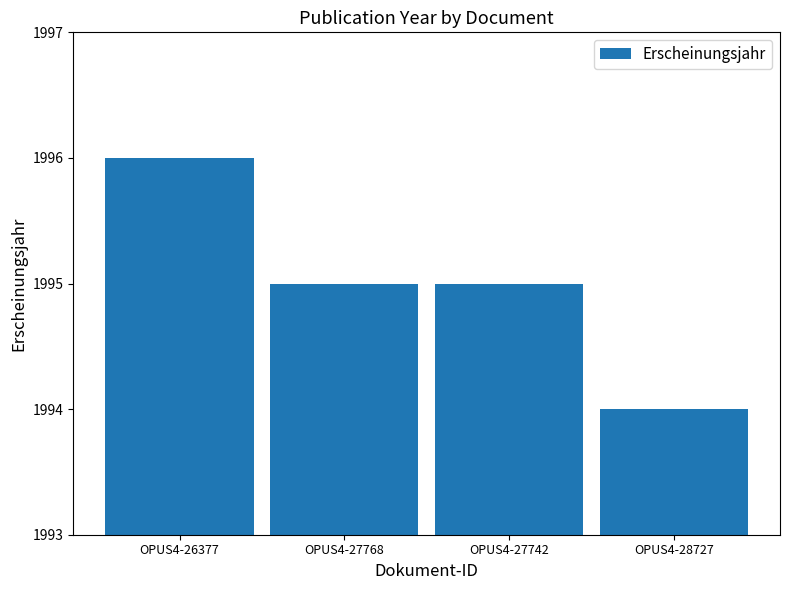

The chart shows a value of 1160 at OPUS4-27768. True or false?

False